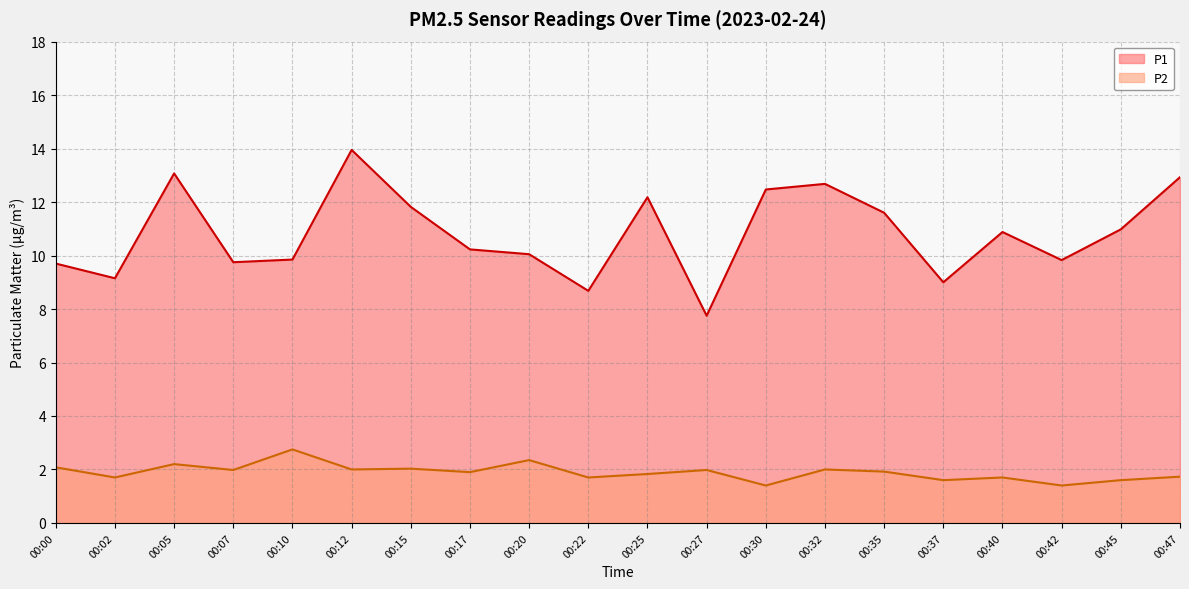

List the series in order of their peak value, lowest first.

P2, P1